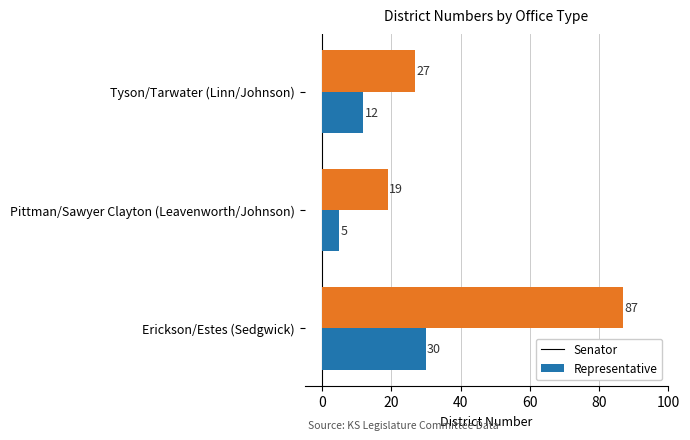

What is the difference between the maximum and second lowest values in the Senator series?

18